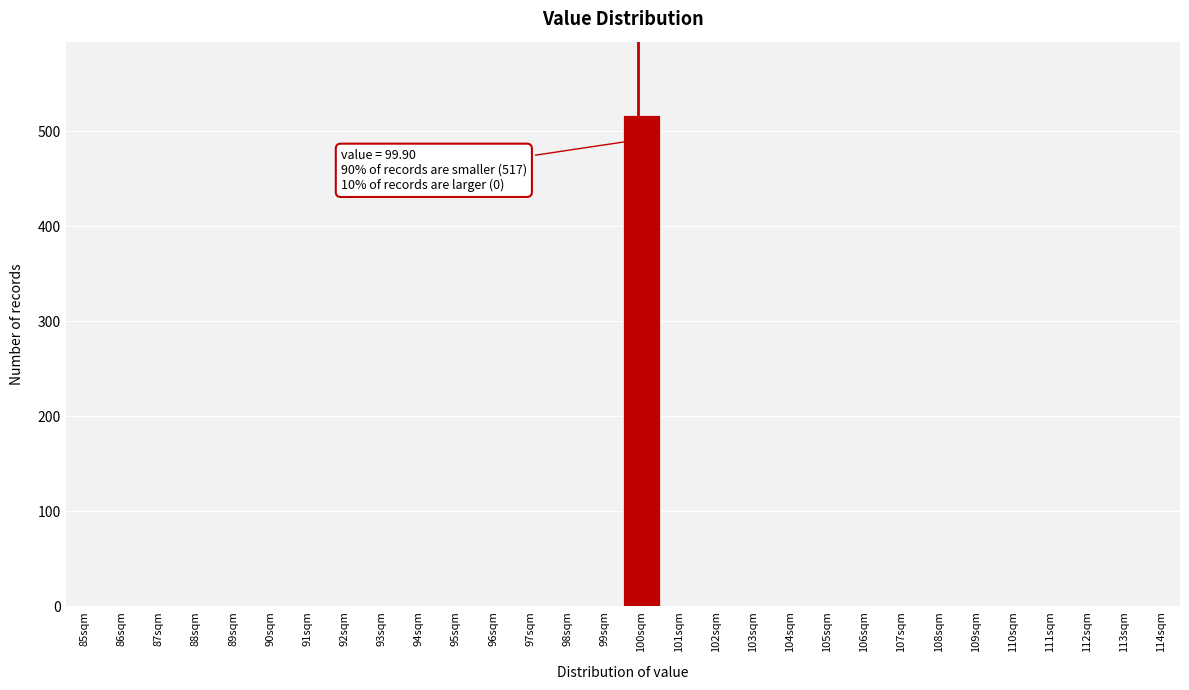

Over which range of the x-axis is the bar tallest?

99.5 to 100.5